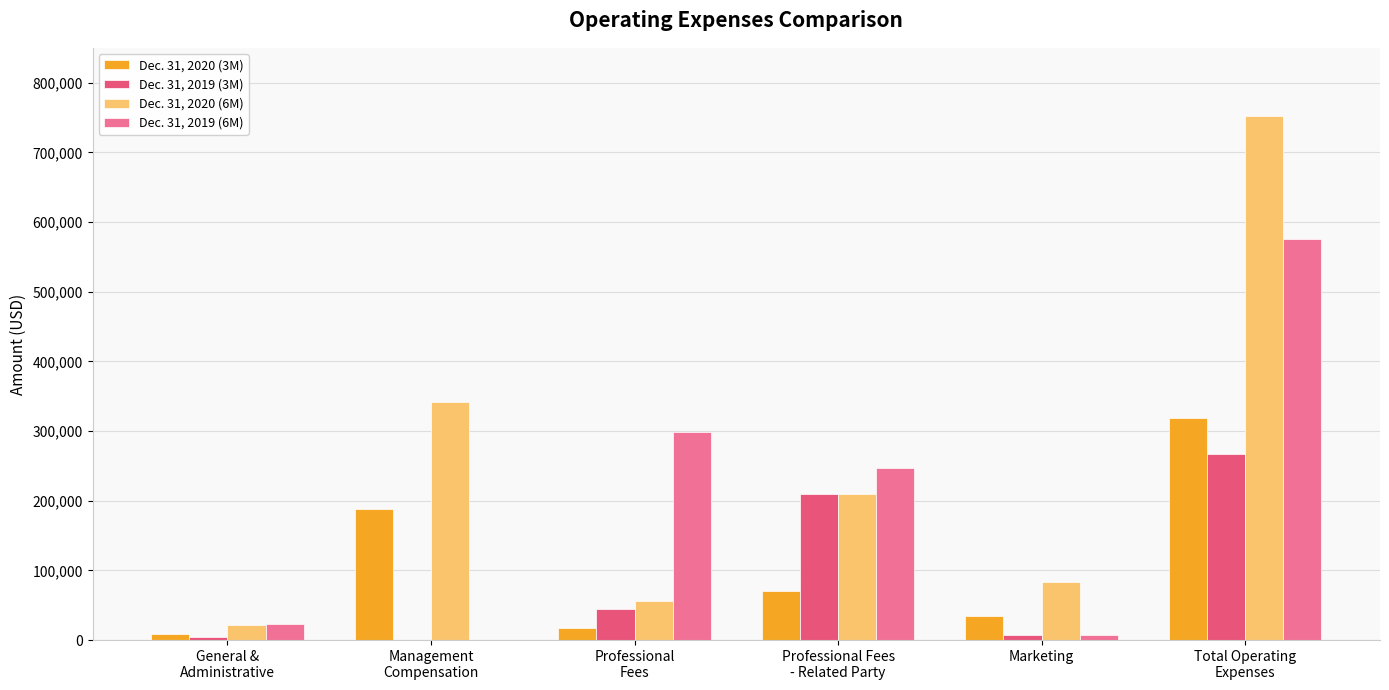

Which category has the highest value across all series?

Total Operating
Expenses